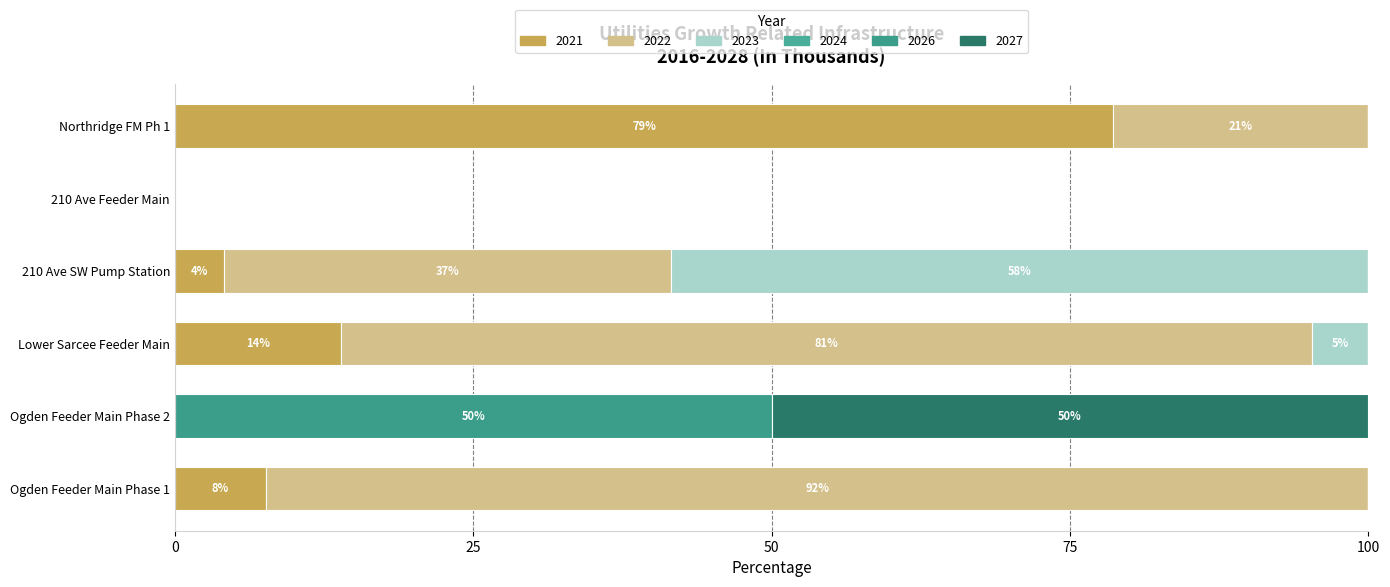

What position from the right is 210 Ave Feeder Main?

2